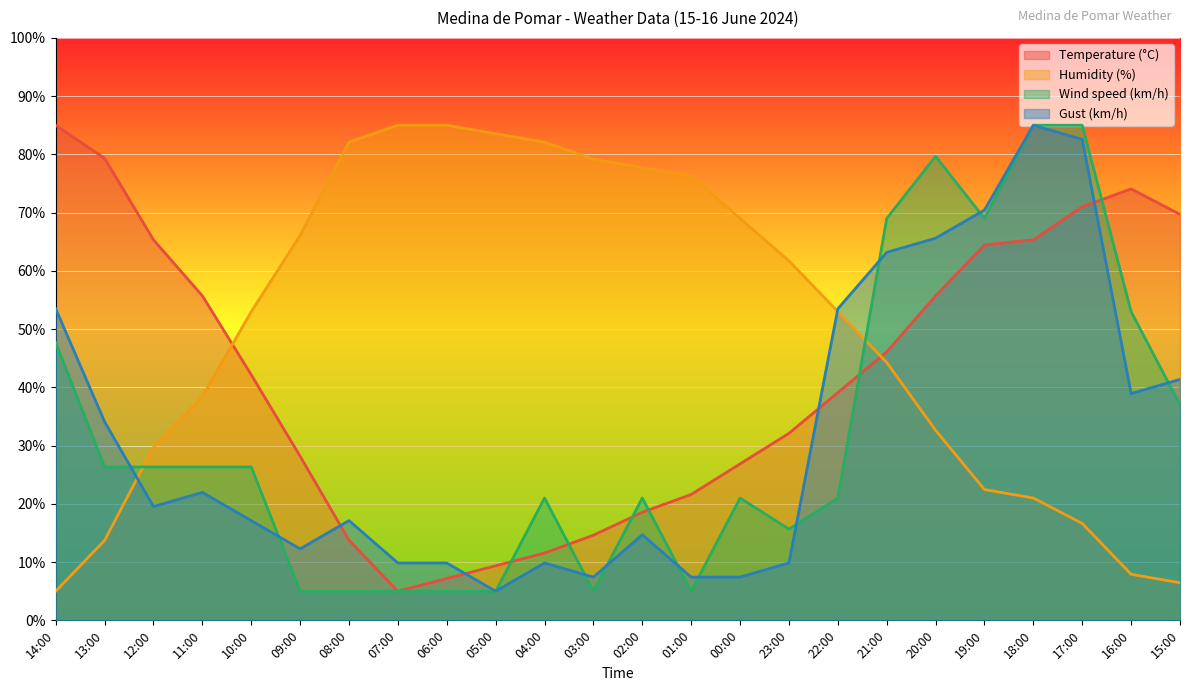

What are all the series names shown in the legend?

Temperature (°C), Humidity (%), Wind speed (km/h), Gust (km/h)